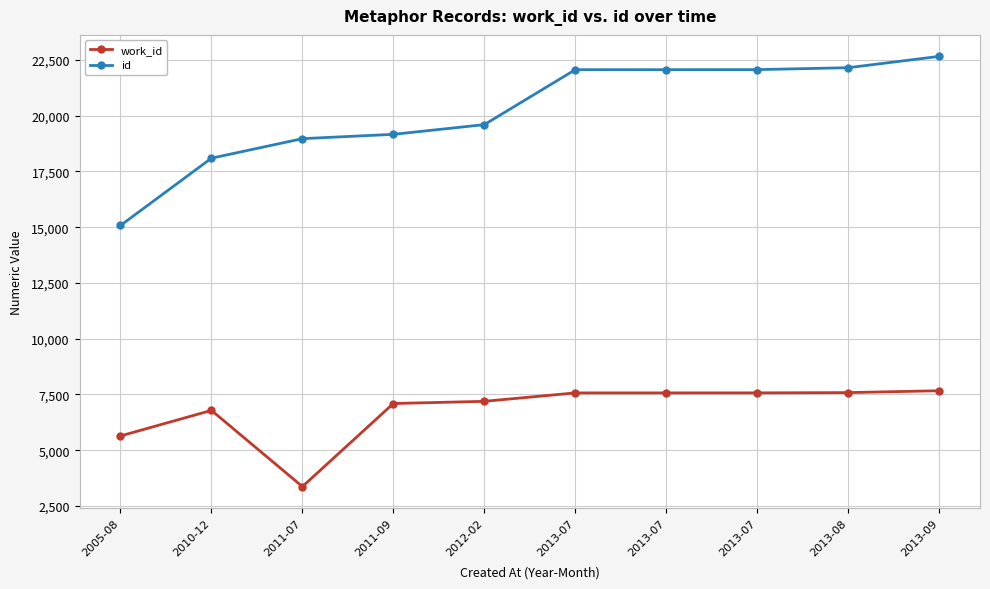

Where does the work_id series first go above 7570?

2013-07